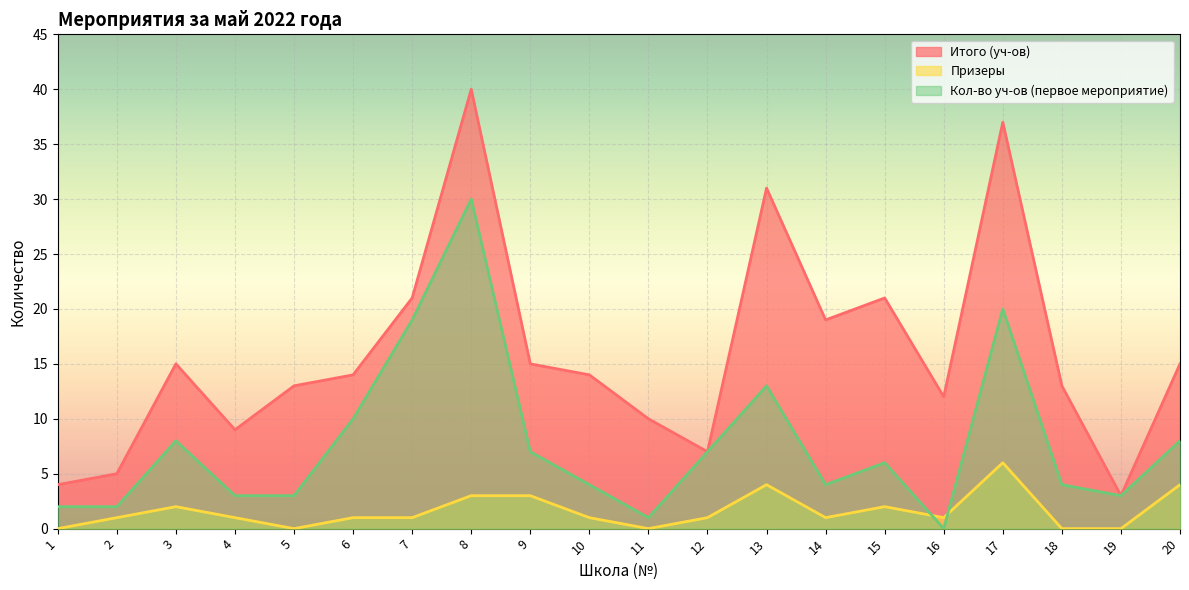

Count the Призеры values in the range 1 to 3.

12